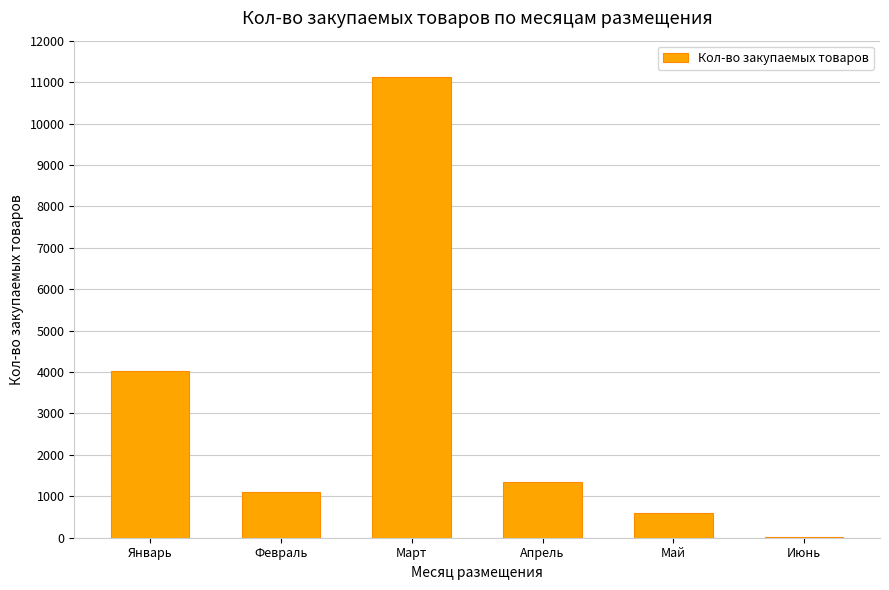

Reading left to right, transcribe all the data shown in this chart.

Январь=4030	Февраль=1100	Март=11120	Апрель=1351	Май=601	Июнь=10